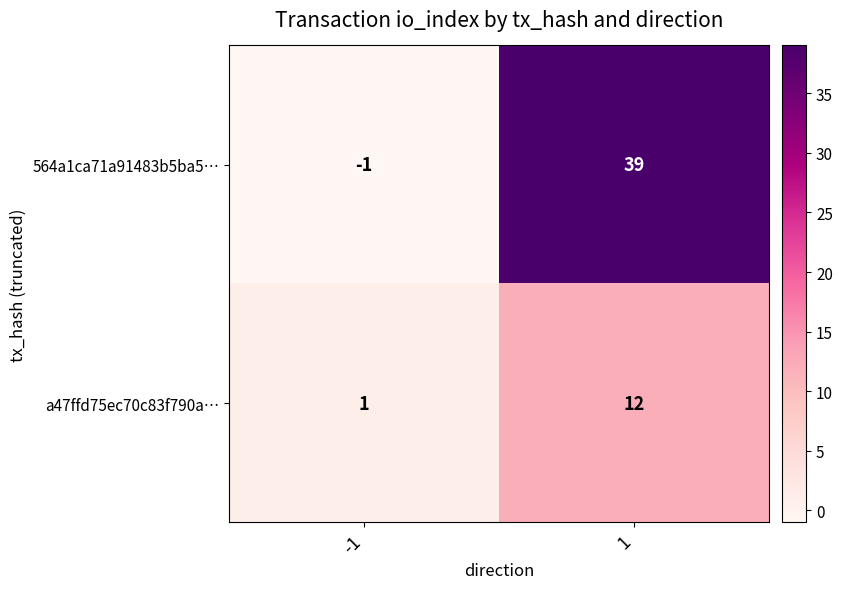

True or false: a47ffd75ec70c83f790a… has a value of 12 at 1.

True